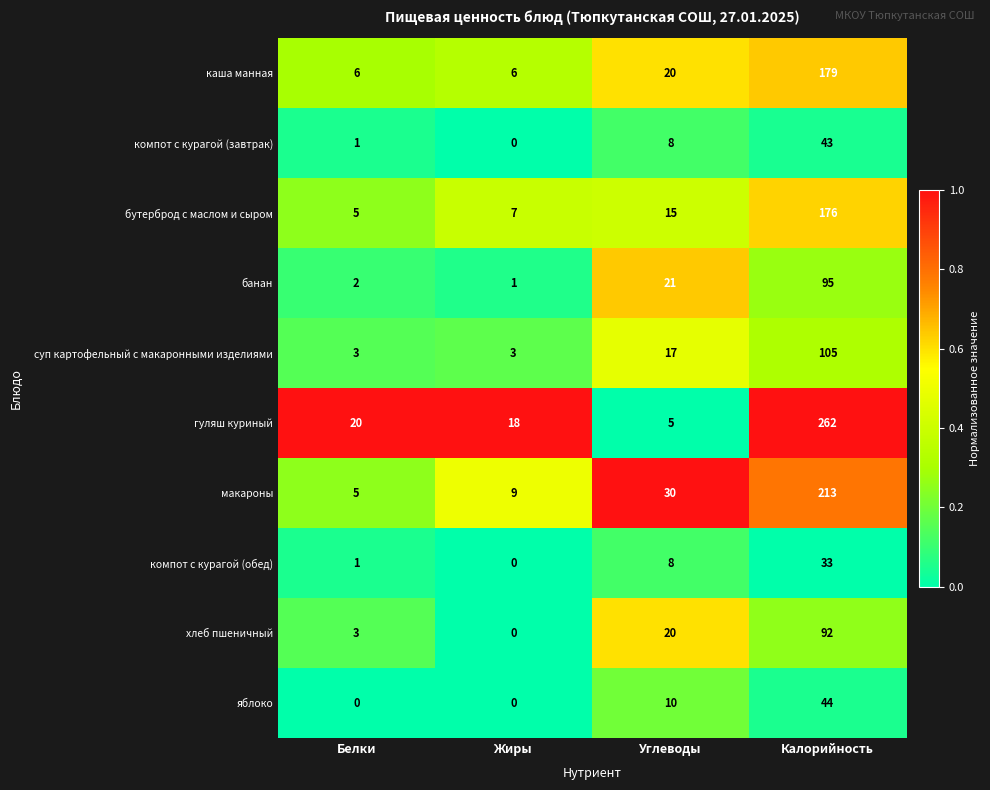

Which series has the largest range (max minus min)?

гуляш куриный